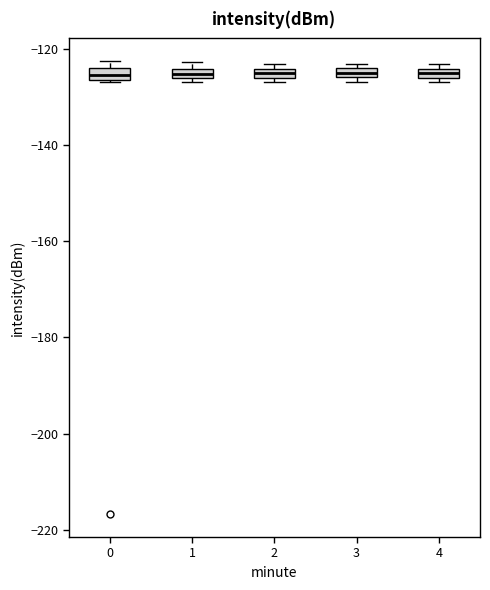

Where is the lower edge of the box at x = 1 on the y-axis? The values are not printed on the chart, so give them approximately, as read against the axis.

-126